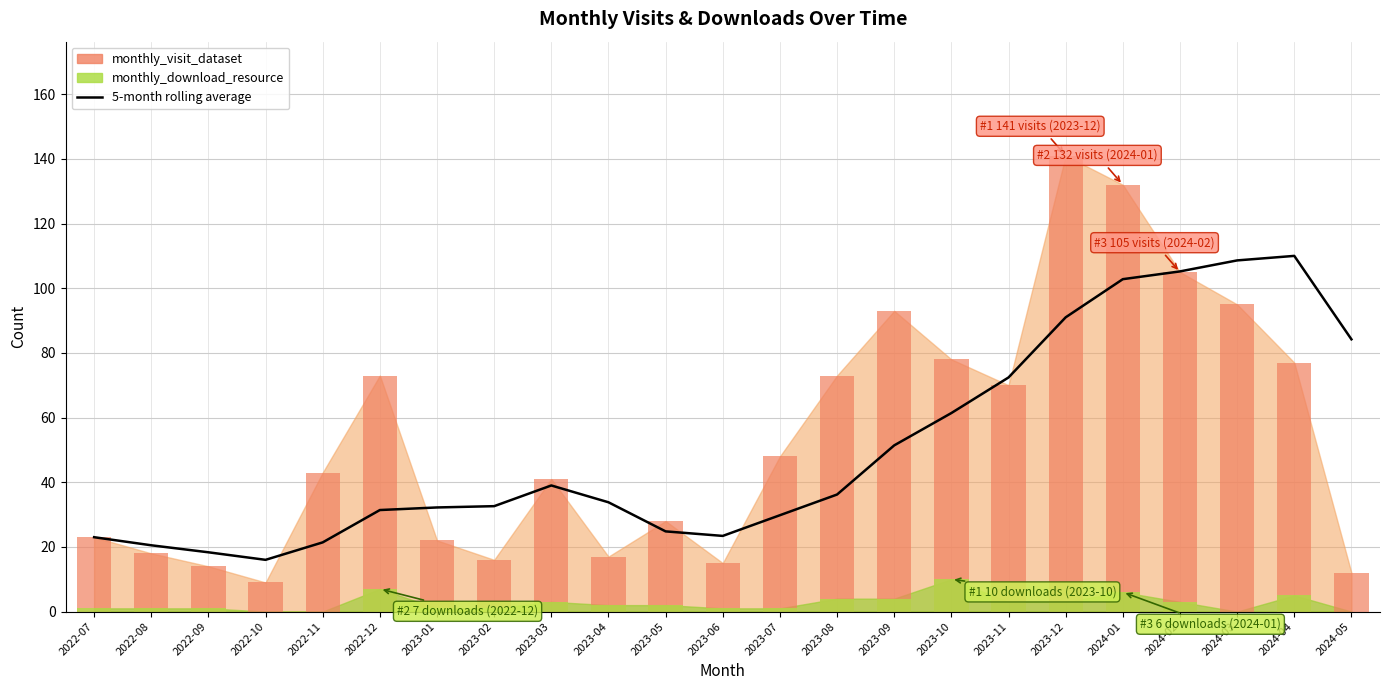

Reading right to left, list all the values displayed in this chart.

84.2	110.0	108.6	105.2	102.8	91.0	72.4	61.4	51.4	36.2	29.8	23.4	24.8	33.8	39.0	32.6	32.2	31.4	21.4	16.0	18.3	20.5	23.0